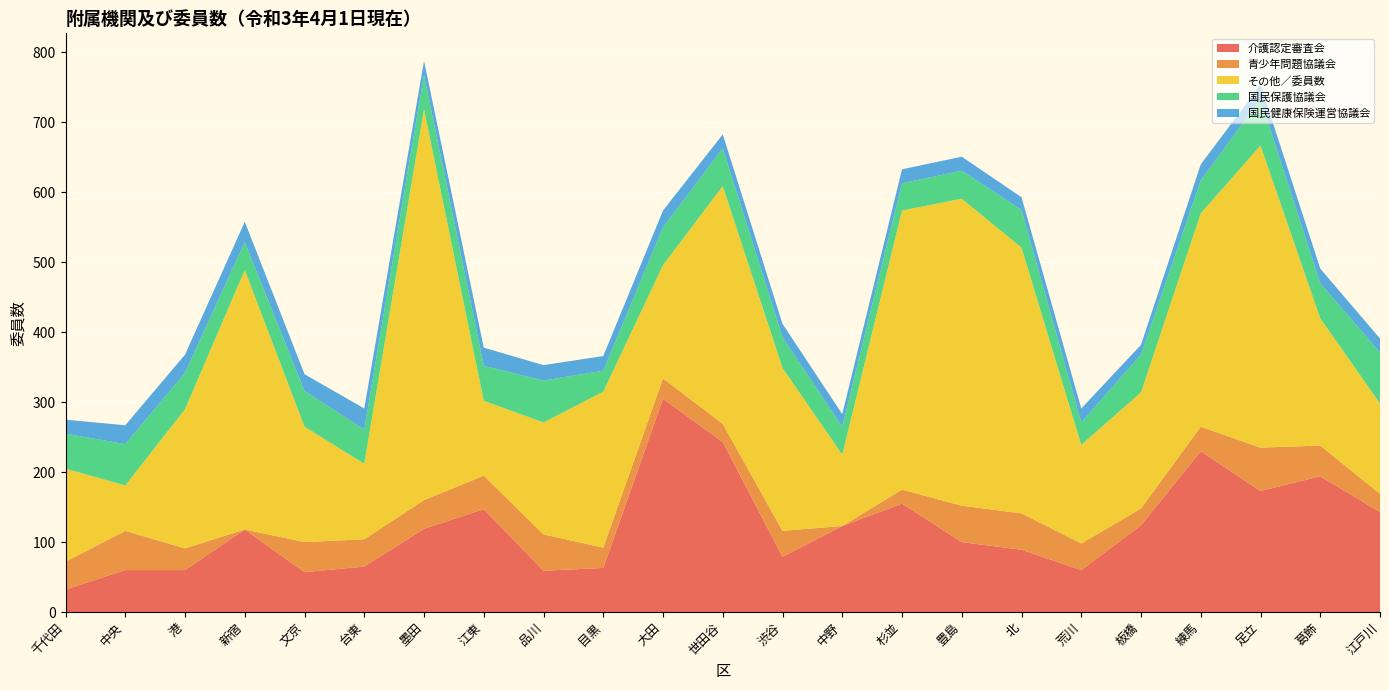

Reading left to right, extract all data points from this chart.

介護認定審査会: 32	60	60	118	57	65	119	147	59	63	305	243	79	123	155	100	89	60	124	230	173	194	143
青少年問題協議会: 40	56	31	0	43	39	41	48	52	29	29	26	37	0	20	52	52	38	24	35	62	44	26
その他／委員数: 133	65	199	371	165	108	559	107	160	223	162	340	233	102	399	439	380	141	166	305	432	182	129
国民保護協議会: 50	59	52	40	51	49	49	50	60	30	54	54	44	40	39	40	54	32	54	47	66	50	73
国民健康保険運営協議会: 20	27	26	29	24	30	20	26	22	21	24	20	19	18	20	20	18	20	14	23	21	21	20